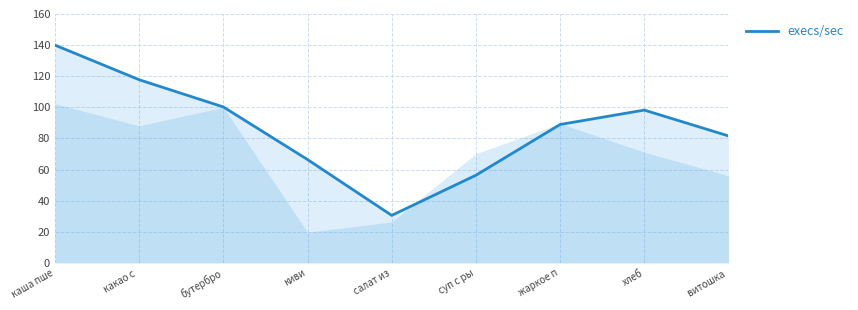

Which category has the lowest value across all series?

салат из